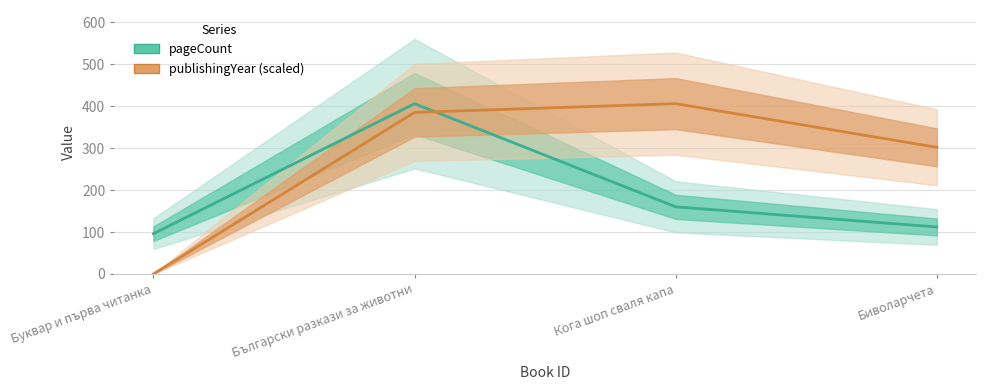

Which series changed the most between Буквар и първа читанка and Биволарчета?

publishingYear (scaled)